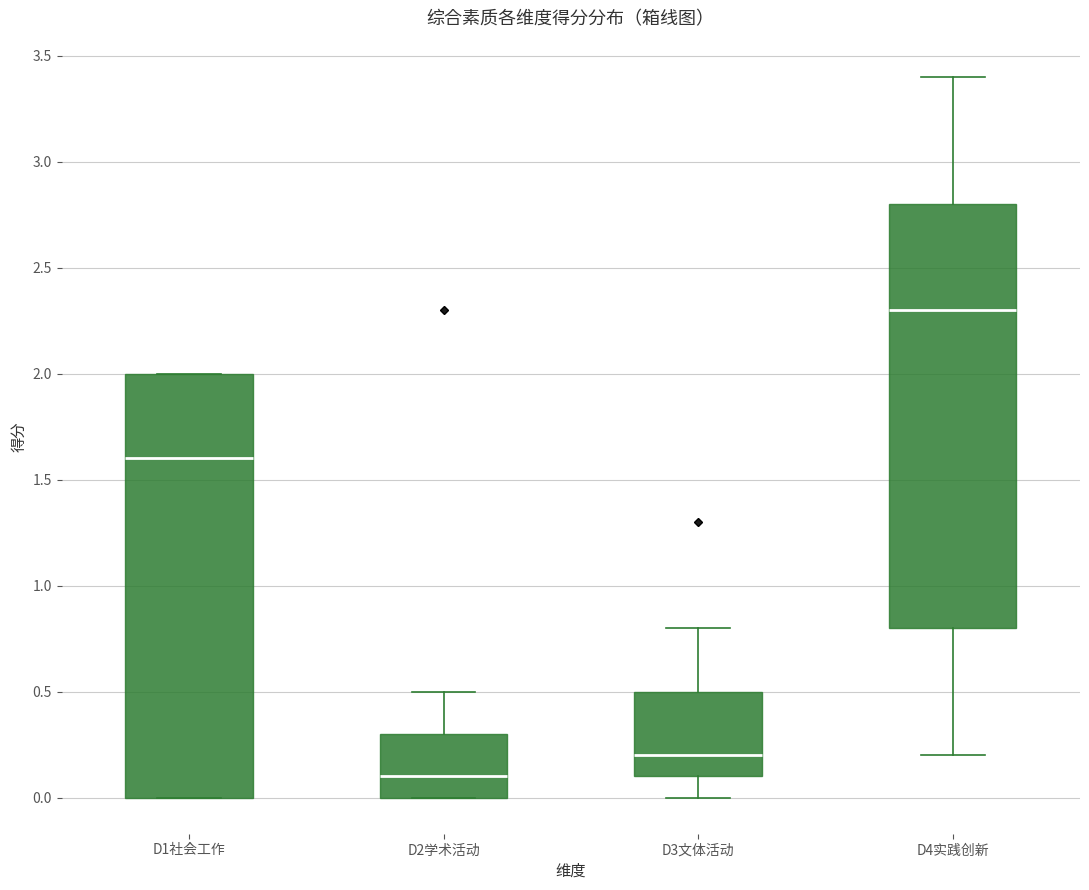

Where does the median line of the box for D3文体活动 sit on the y-axis? The values are not printed on the chart, so give them approximately, as read against the axis.

0.2